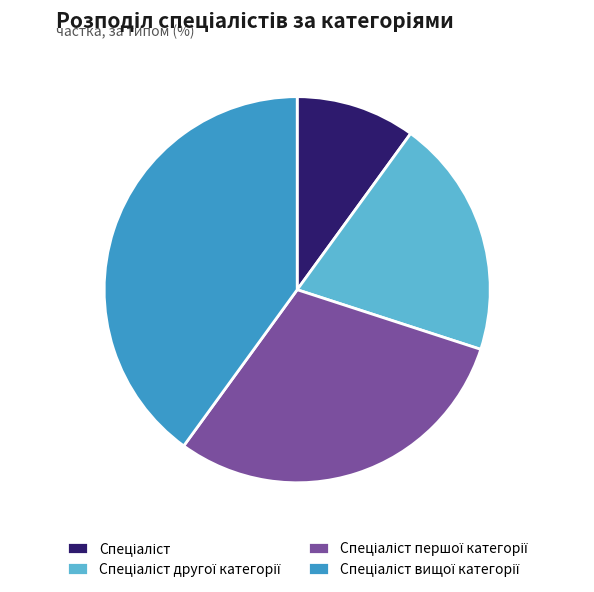

Is there a majority slice in this chart?

No